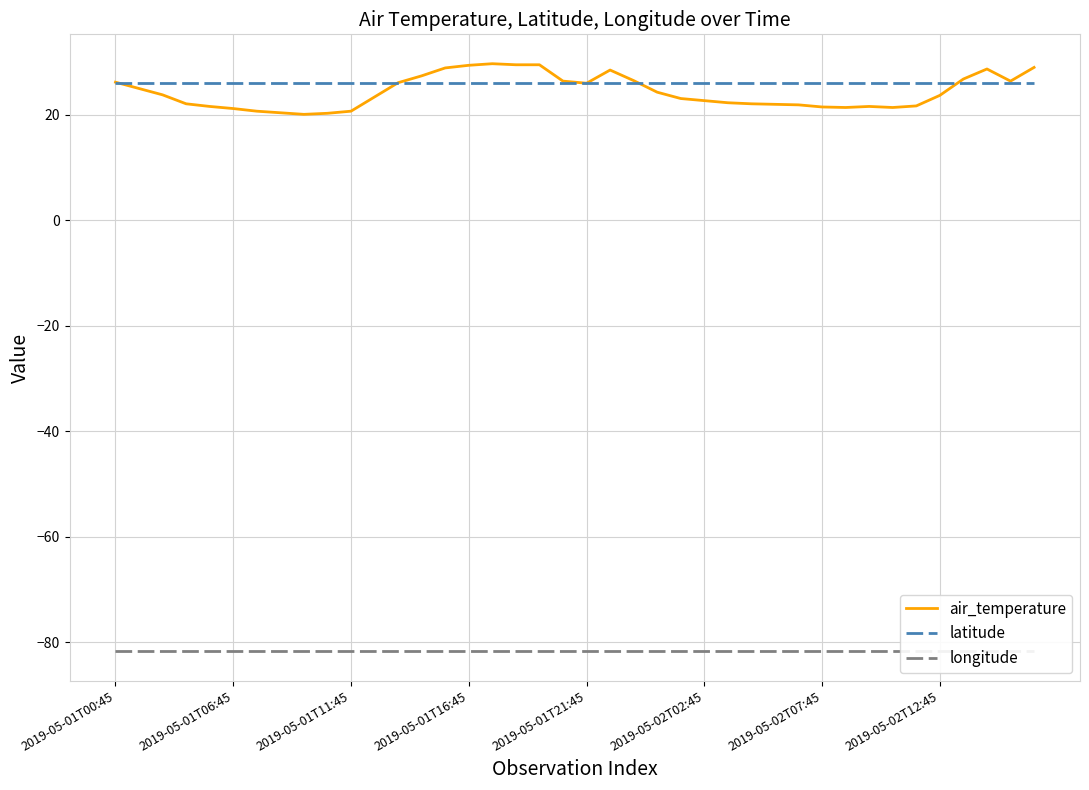

What is the value of the air_temperature point at the 23rd from the left?

26.5